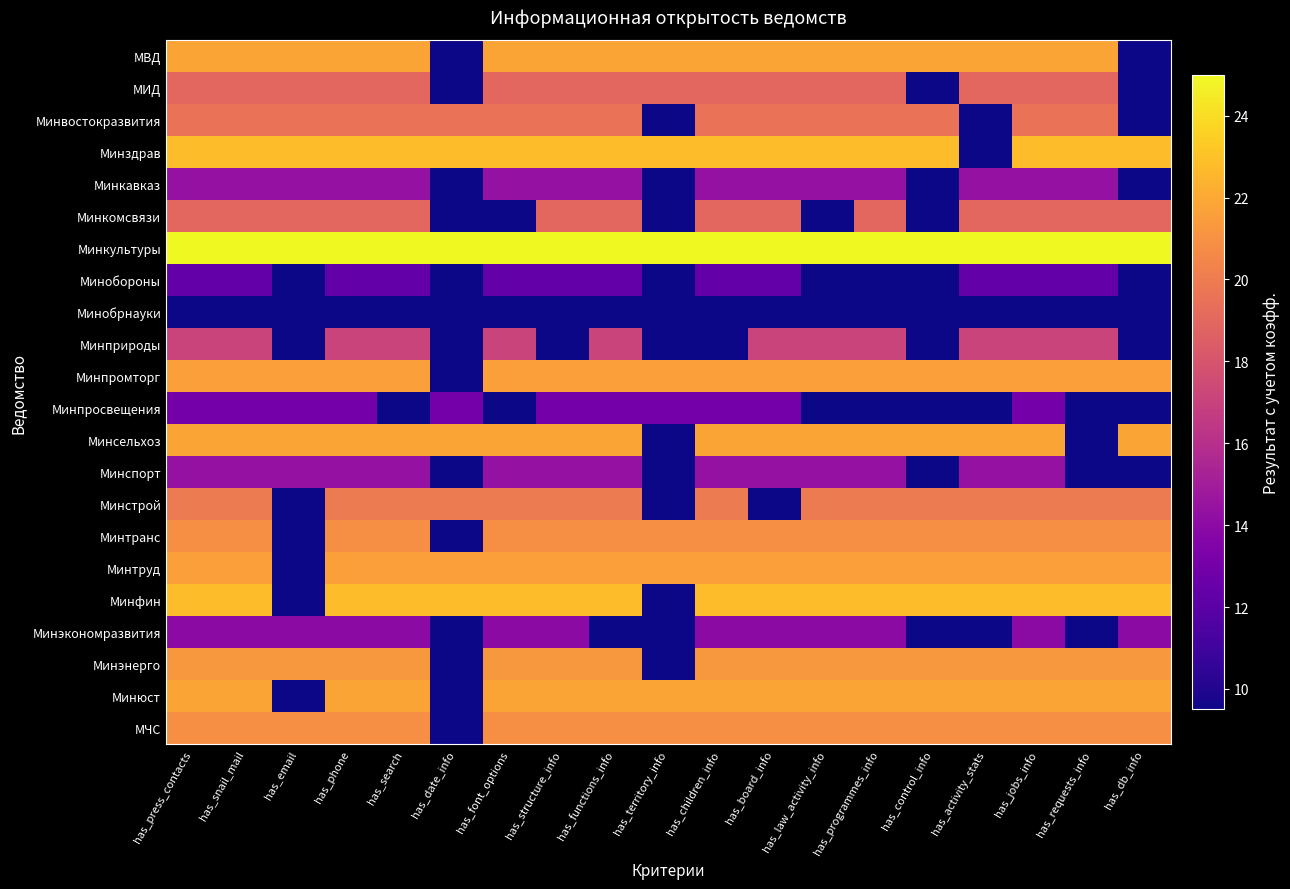

Which series has the largest total across all categories?

Минкультуры